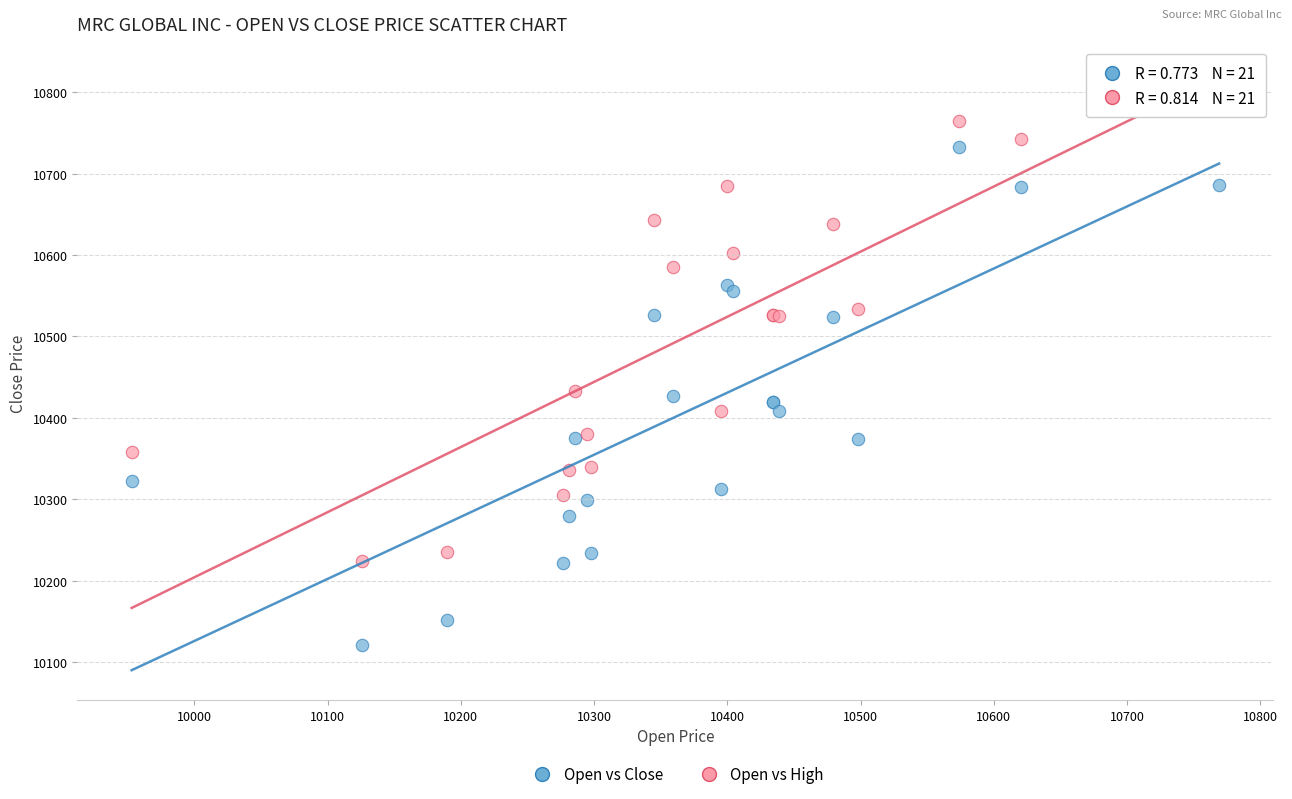

Which series reaches the minimum Y coordinate?

Open vs Close